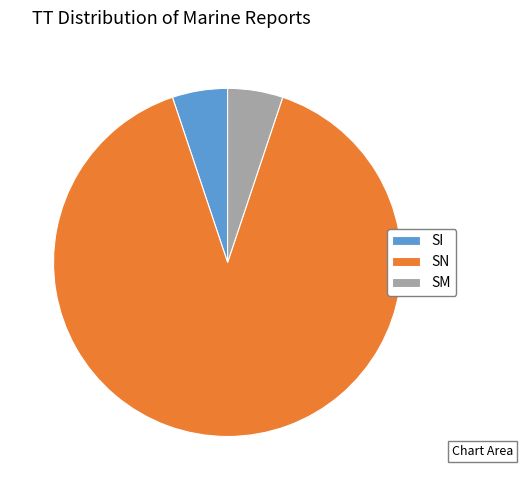

The SM slice represents 5% of the pie. True or false?

True